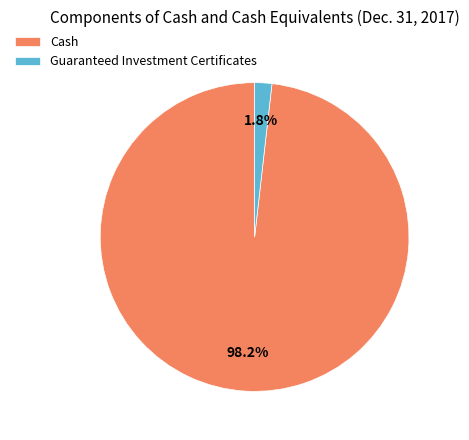

Between Cash and Guaranteed Investment Certificates, which is larger?

Cash